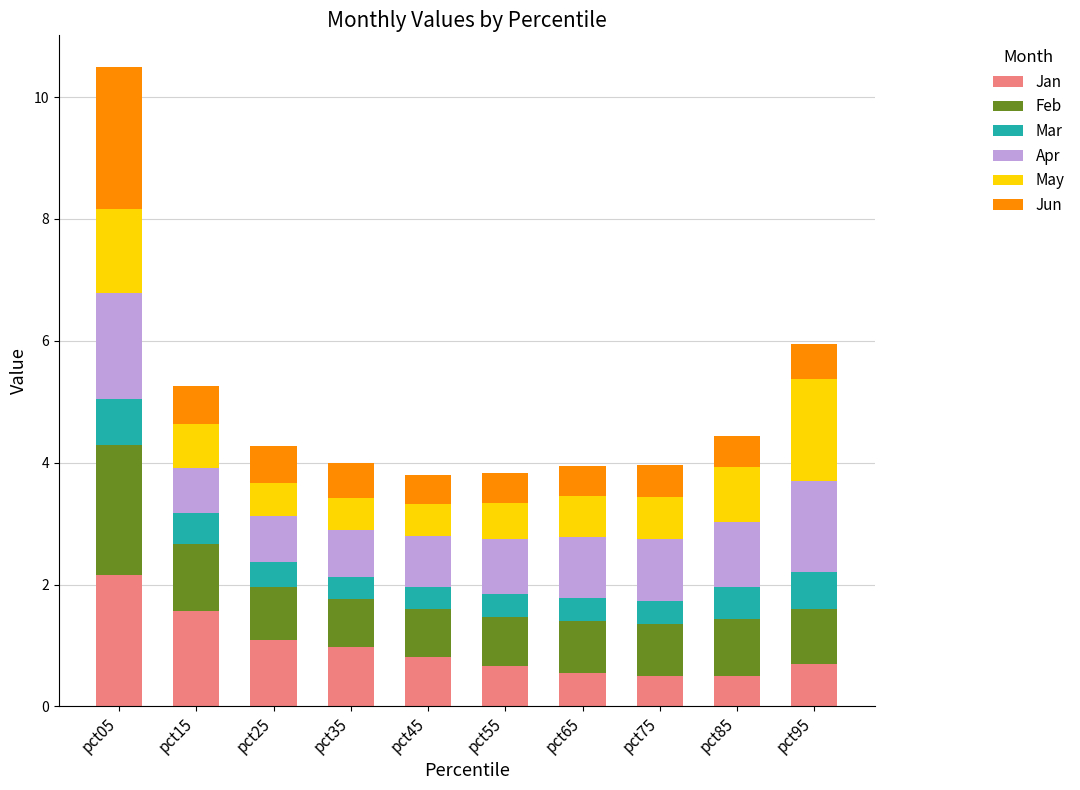

At which category is the sum across all series the highest?

pct05